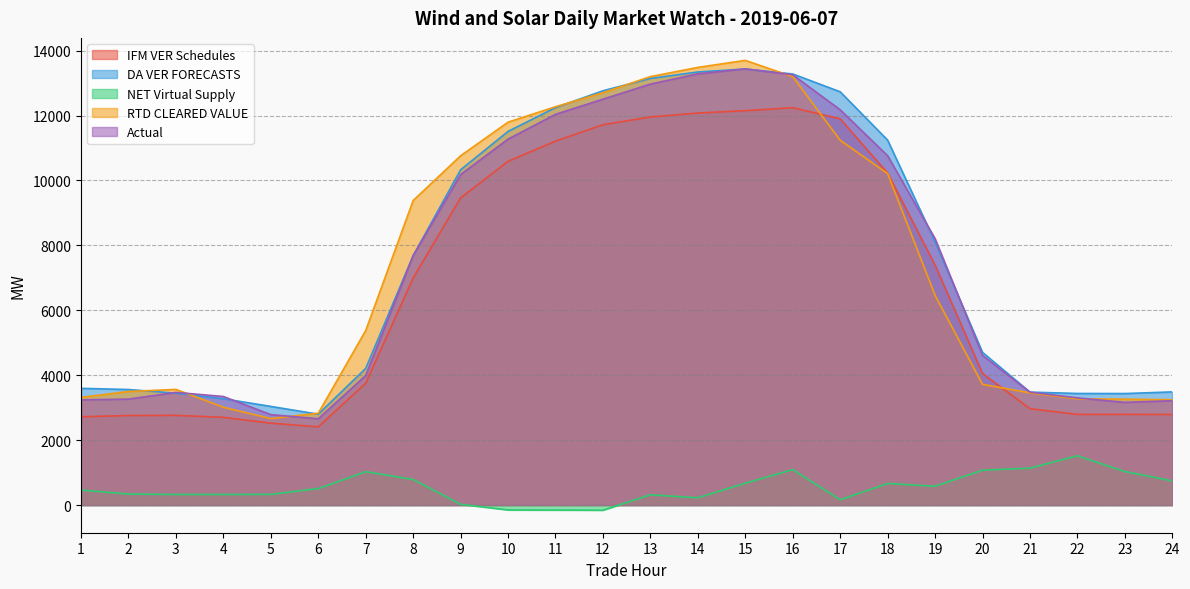

True or false: NET Virtual Supply and IFM VER Schedules intersect in this chart.

False